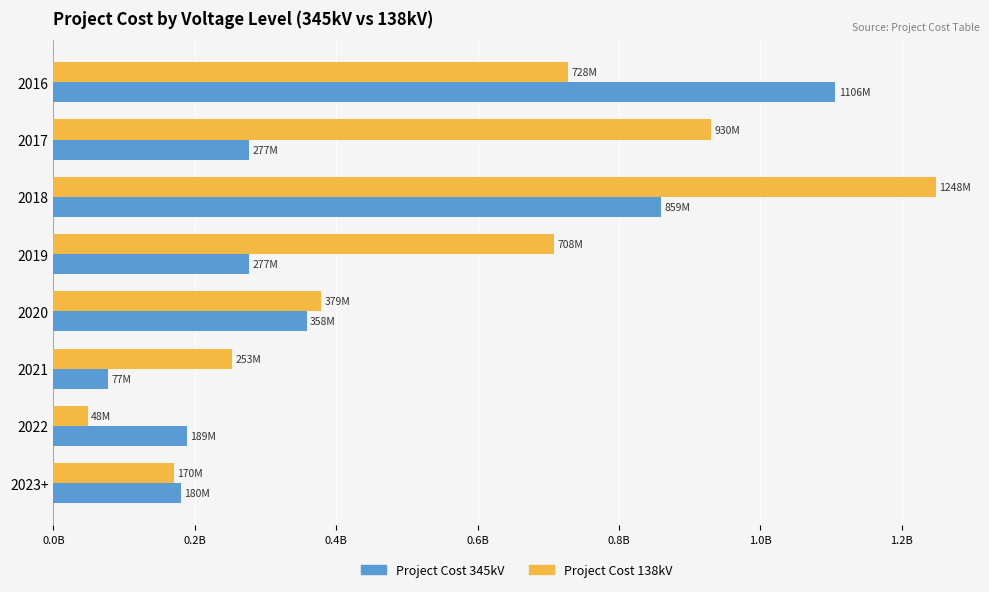

What are all the series names shown in the legend?

Project Cost 345kV, Project Cost 138kV